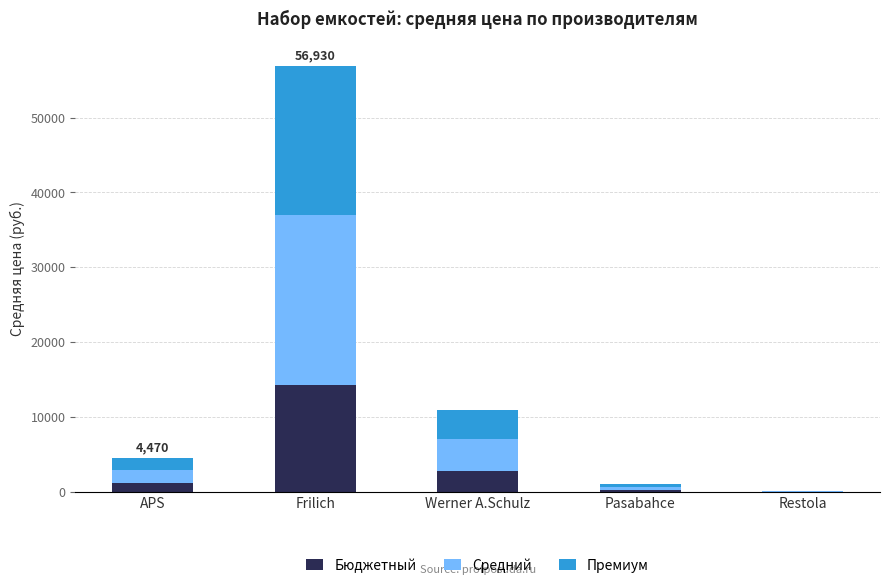

At which category is the sum across all series the highest?

Frilich